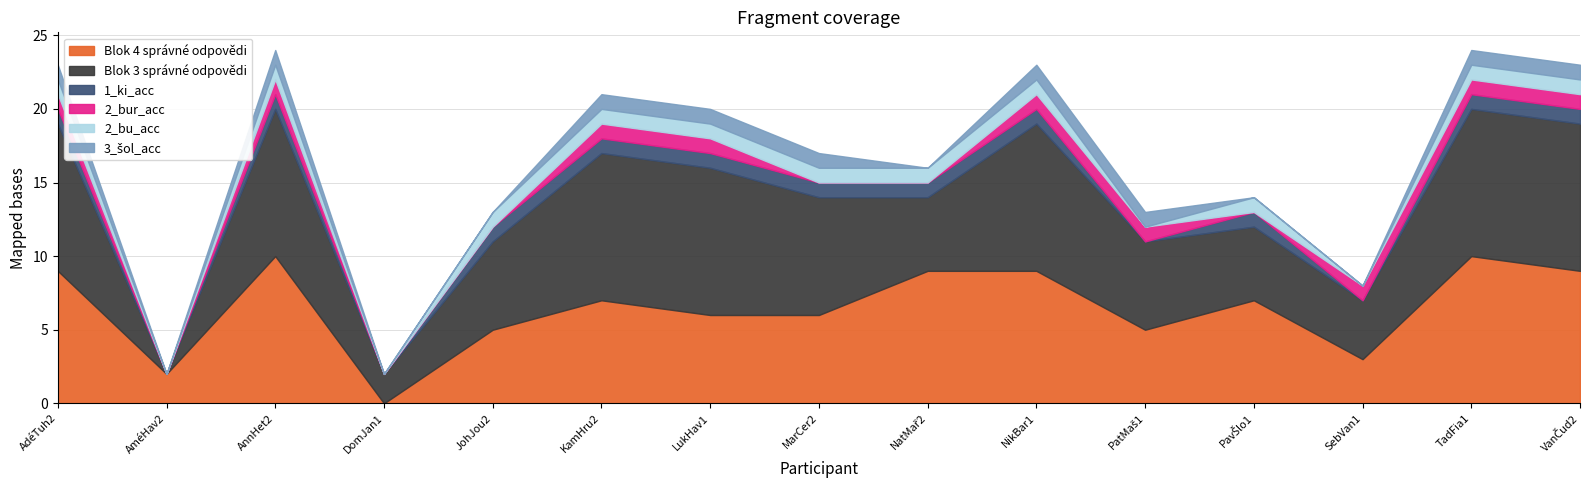

In Blok 3 správné odpovědi, how many points are lower than both neighbors (excluding endpoints)?

4